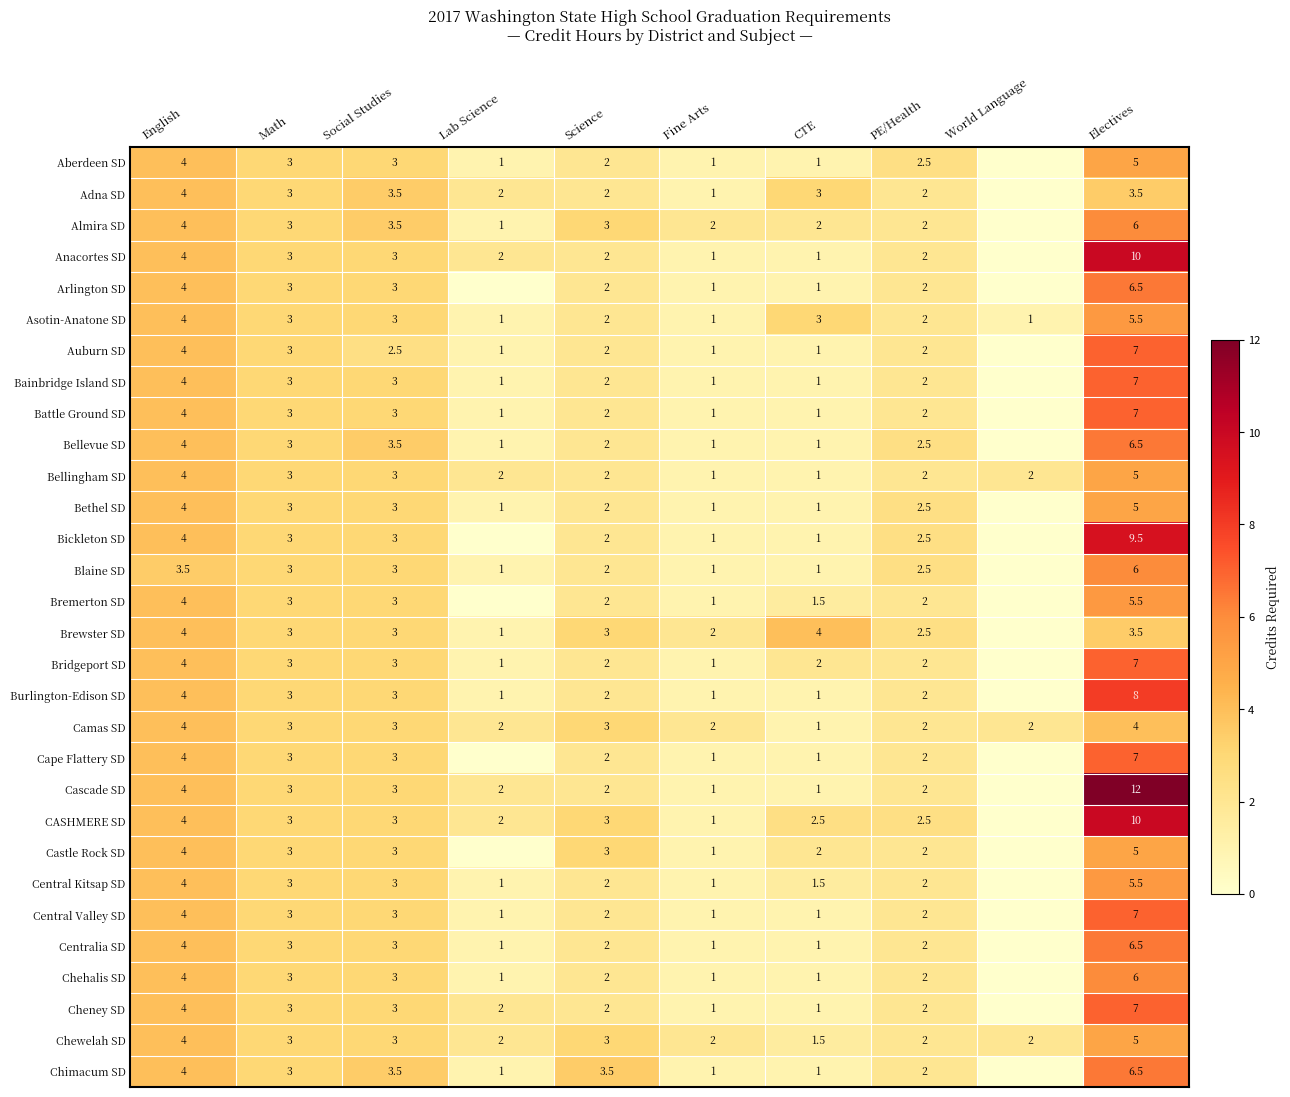

What is the difference between the Centralia SD values at English and Math?

1.0